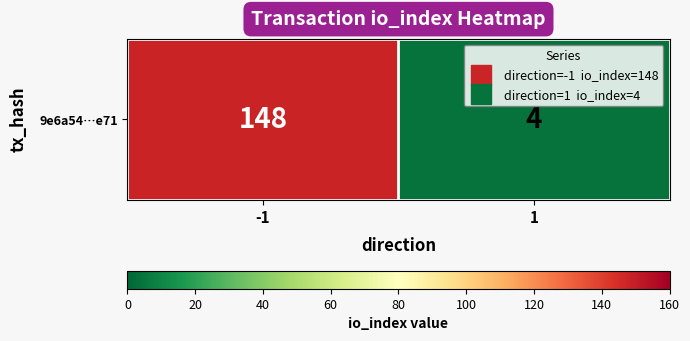

List the labels in order of value, smallest first.

1, -1